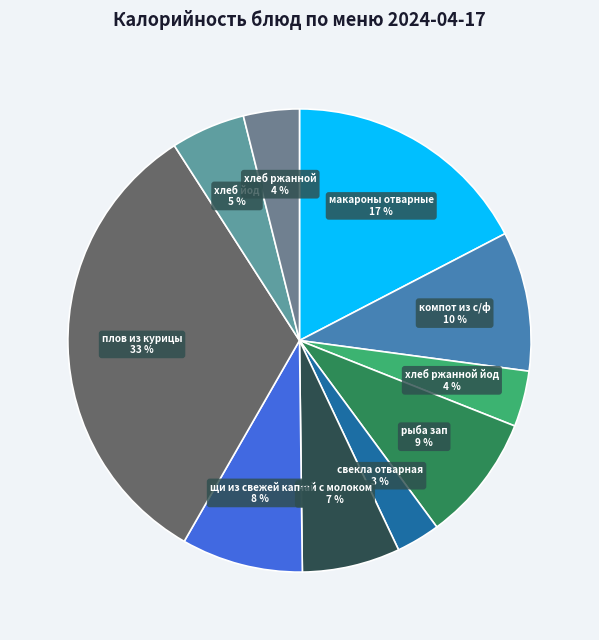

Count the number of slices in the pie.

10